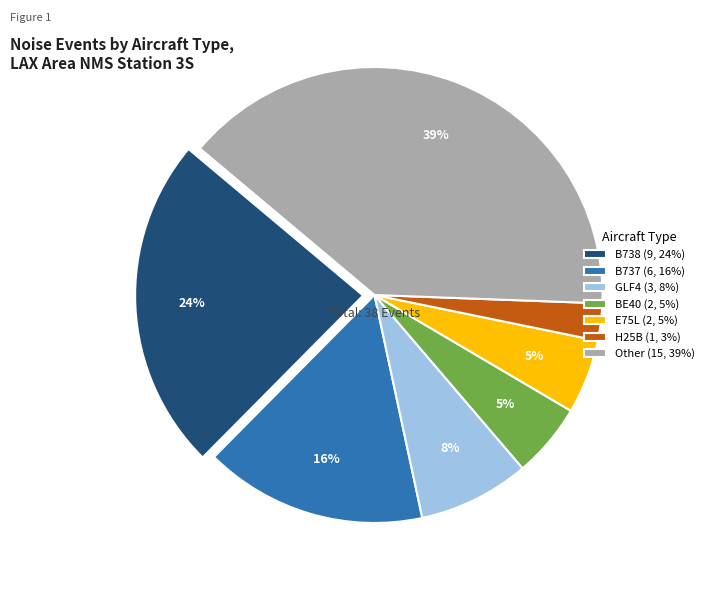

Which category has the biggest portion of the pie?

Other (15, 39%)